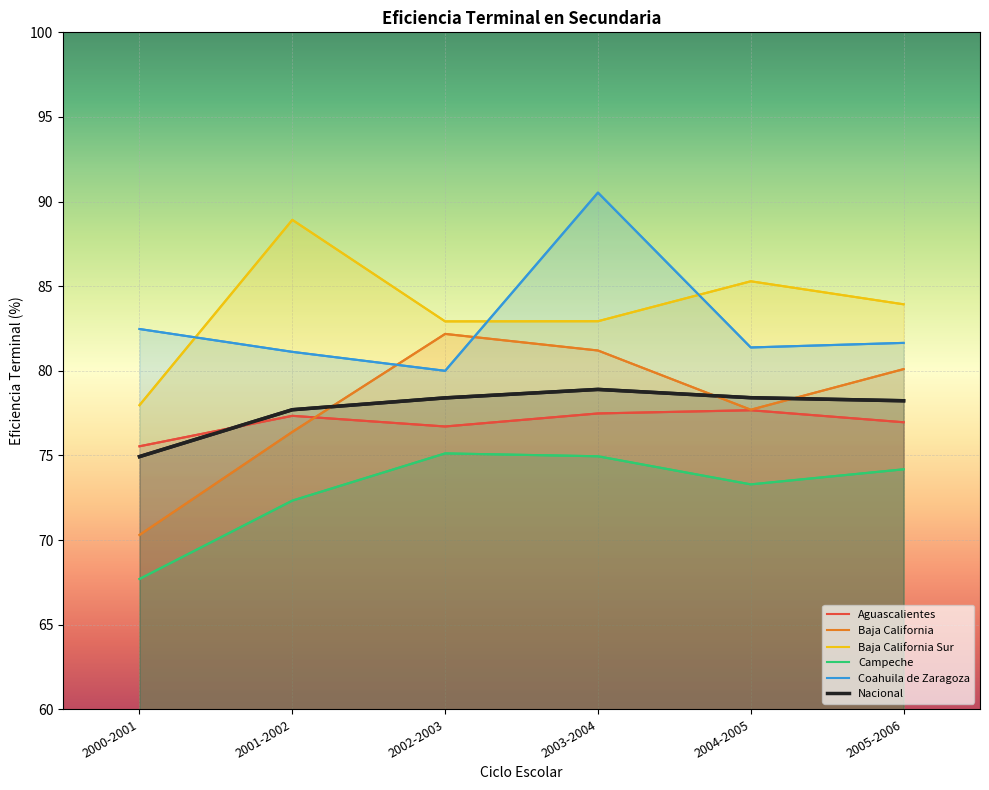

At which category does Baja California reach its first local peak?

2002-2003